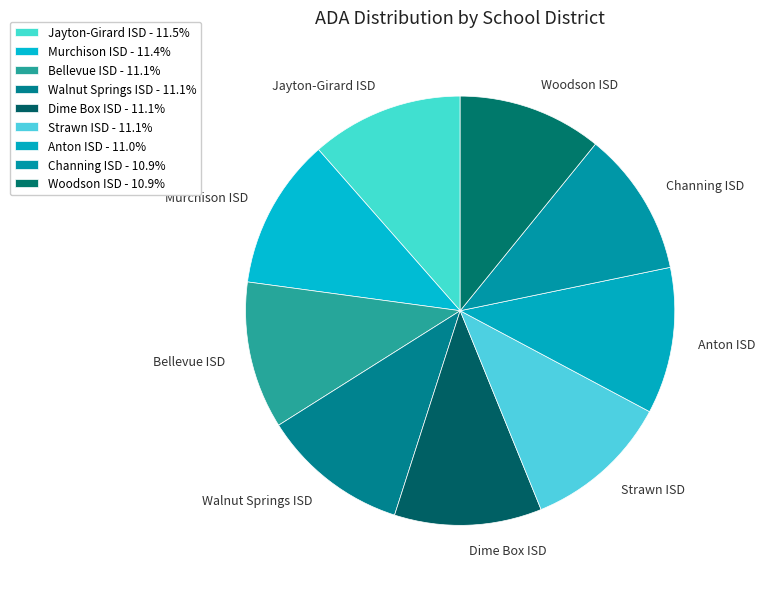

Is the sum of Walnut Springs ISD and Dime Box ISD greater than half?

No